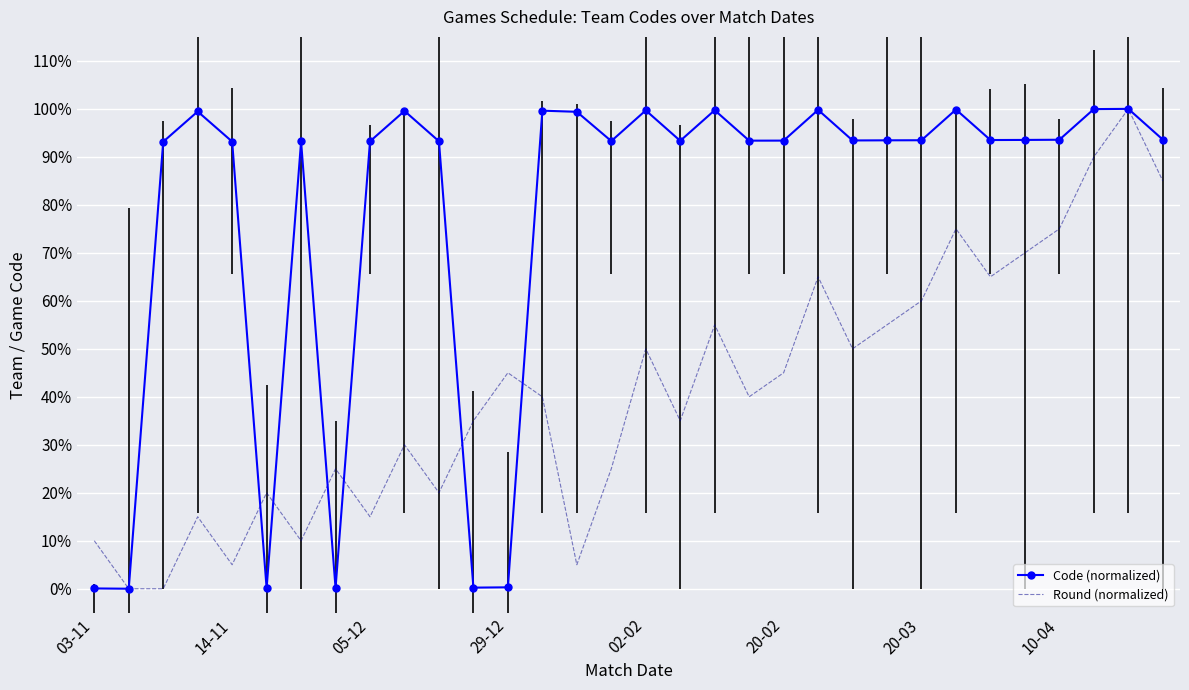

How many interior local valleys does the Code (normalized) series have?

9